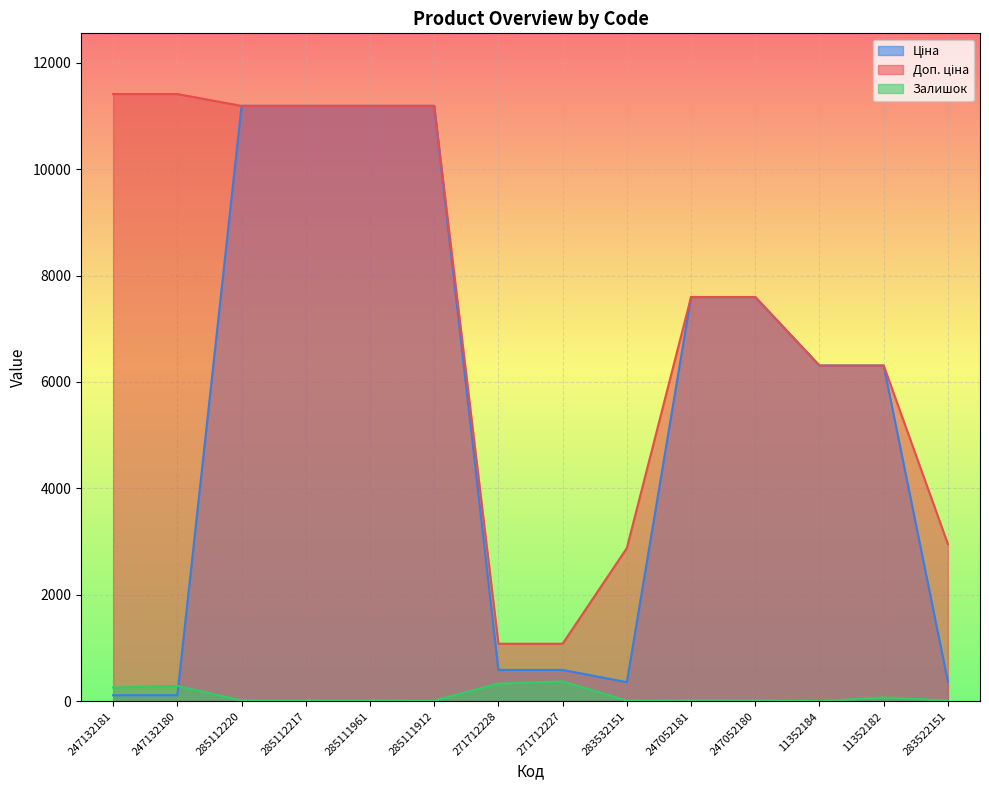

After their last crossing, which series has the higher values: Ціна or Залишок?

Ціна